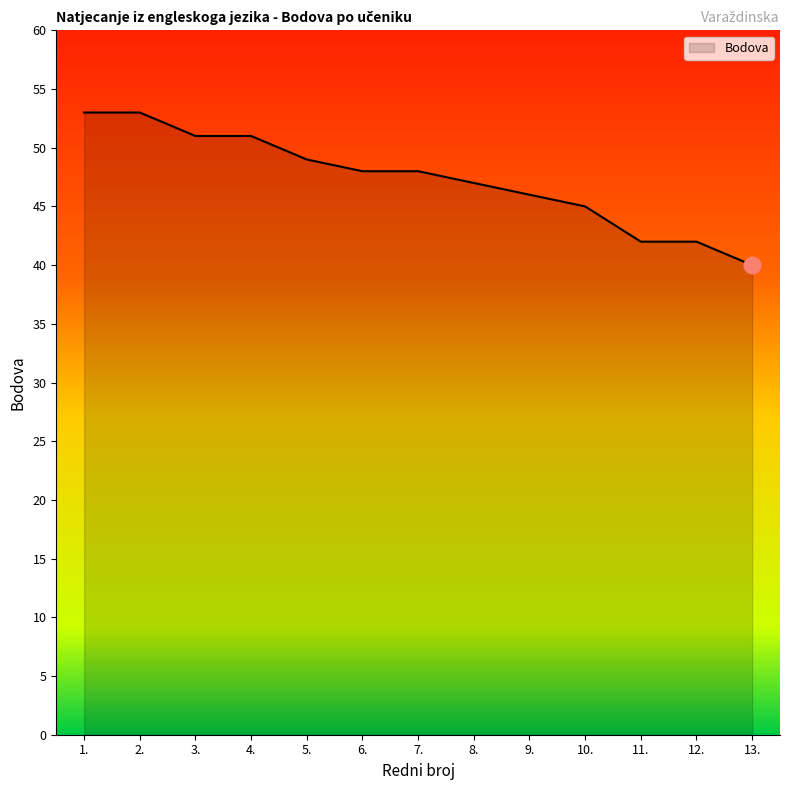

What is the difference between the values at 11. and 6.?

6